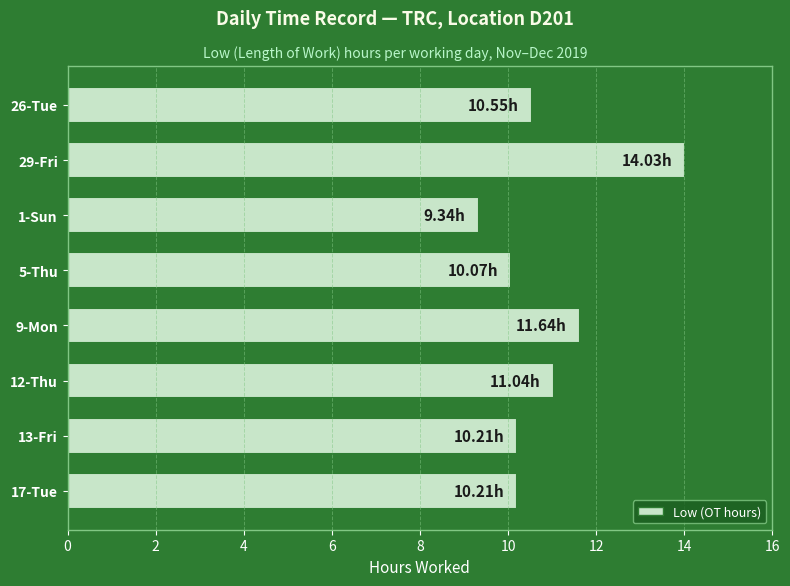

What is the minimum value shown in the chart?

9.3